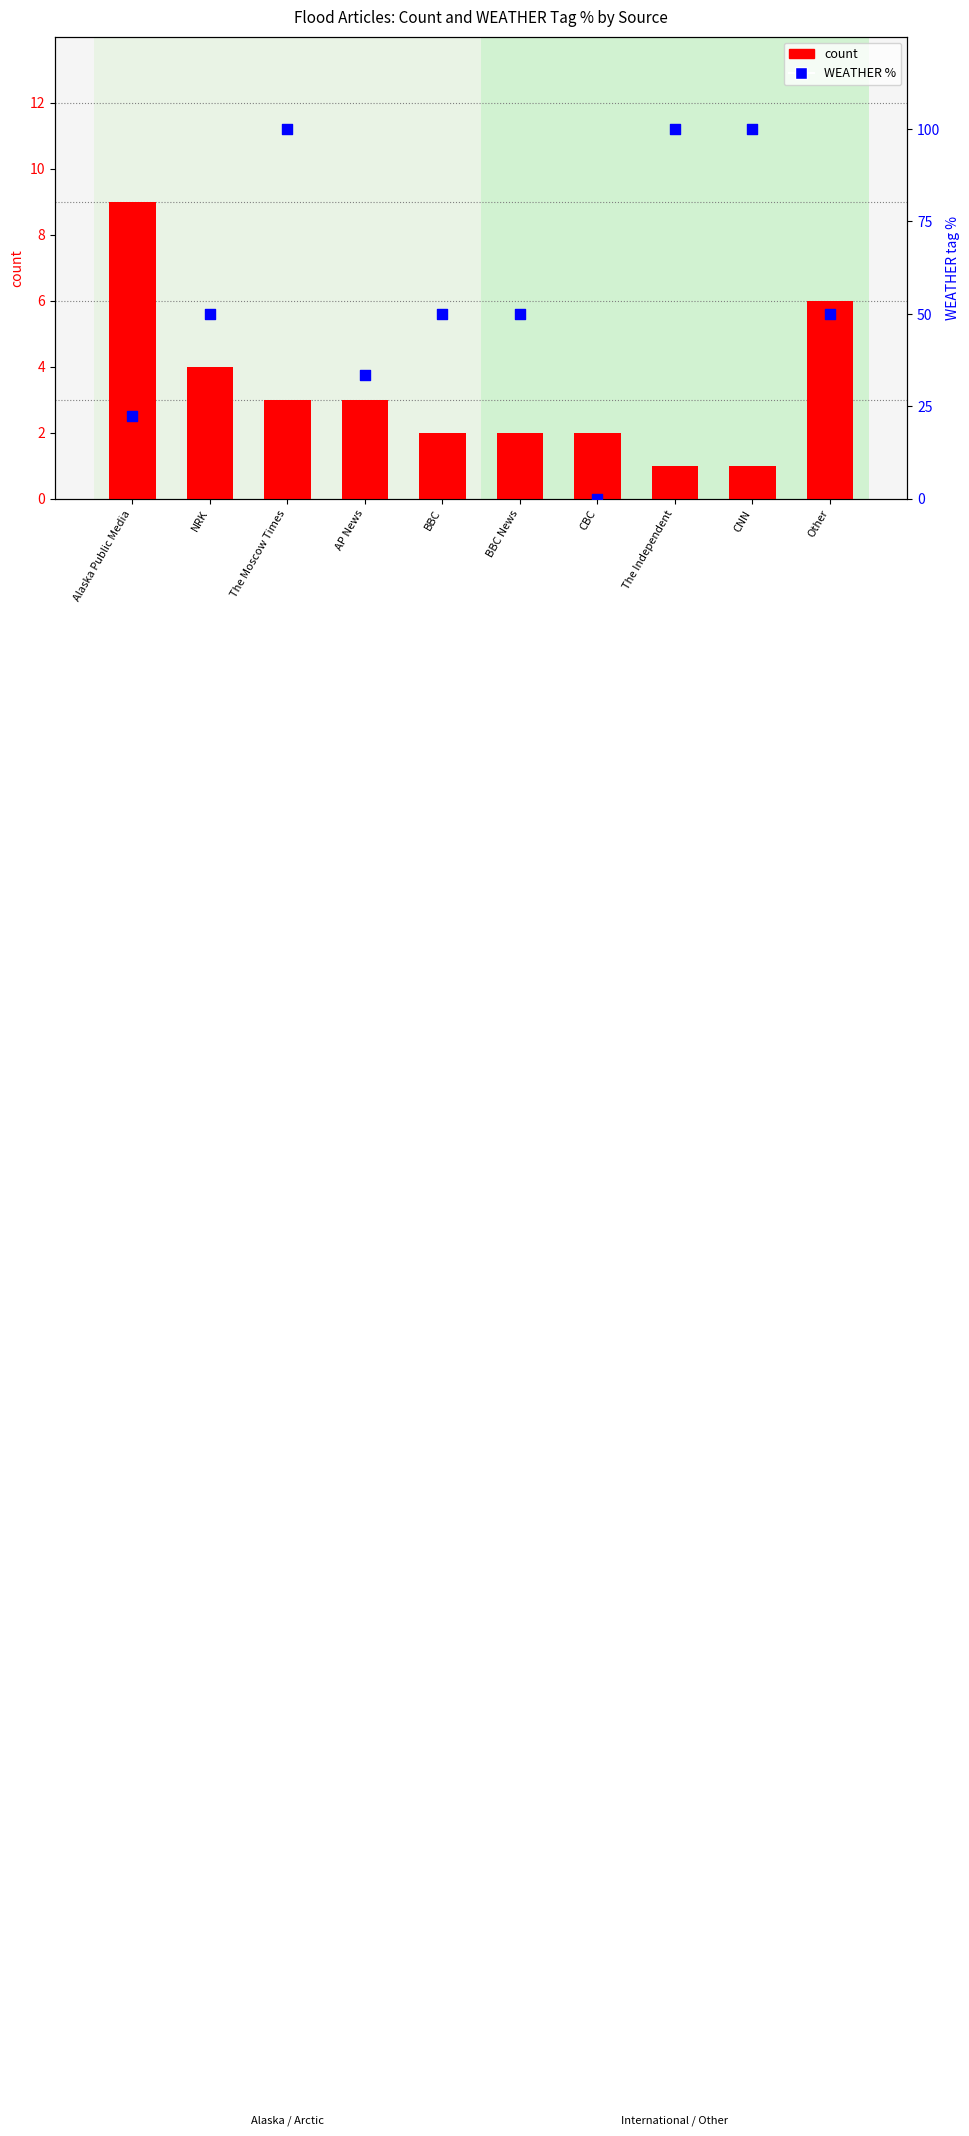

What are all the series names shown in the legend?

count, WEATHER %